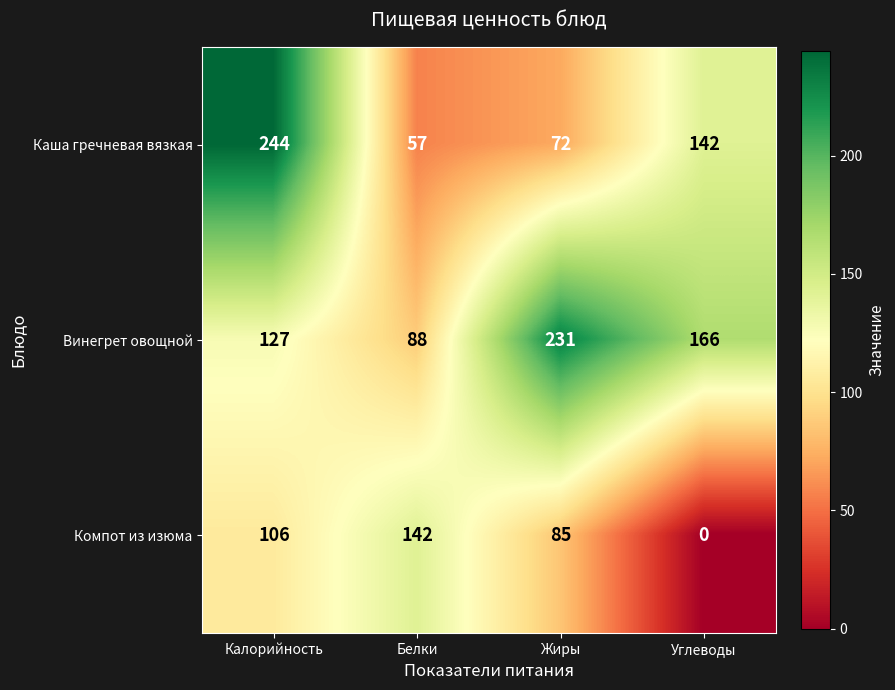

At which category is the sum across all series the highest?

Калорийность